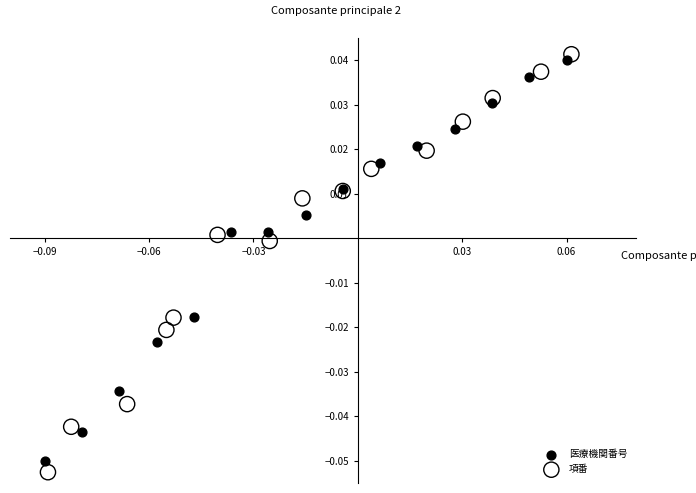

Which series has the widest spread of Y values?

項番